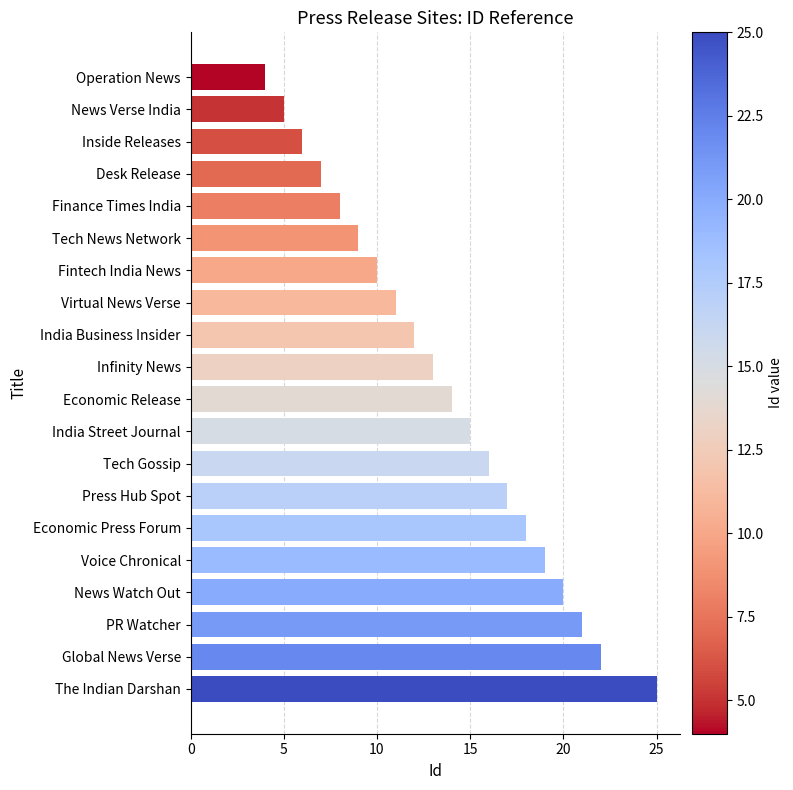

What is the difference between the second highest and second lowest values?

17